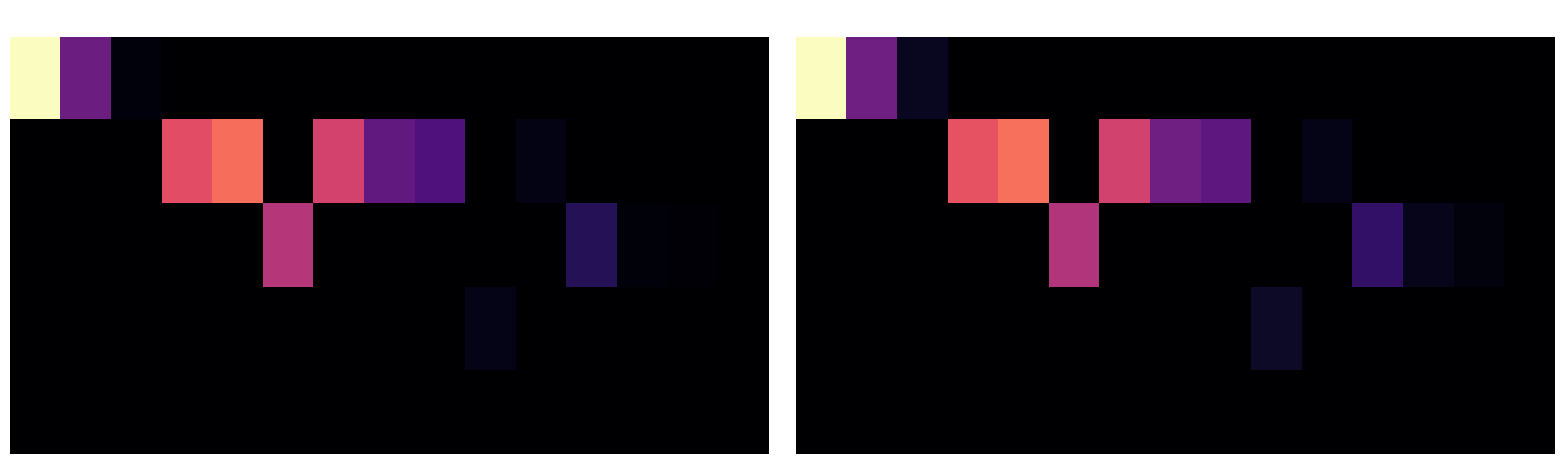

At how many categories does at least one series exceed 102595?

1